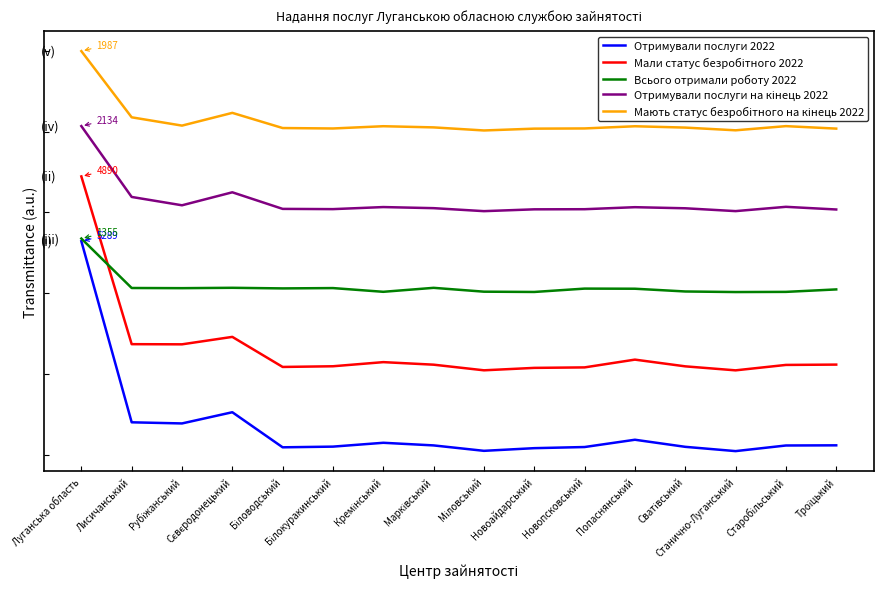

Reading left to right, extract all data points from this chart.

Отримували послуги 2022: Луганська область=5289	Лисичанський=814	Рубіжанський=786	Сєвєродонецький=1063	Біловодський=196	Білокуракинський=213	Кремінський=308	Марківський=243	Міловський=109	Новоайдарський=175	Новопсковський=203	Попаснянський=383	Сватівський=208	Станично-Луганський=102	Старобільський=241	Троїцький=245
Мали статус безробітного 2022: Луганська область=6890	Лисичанський=2745	Рубіжанський=2741	Сєвєродонецький=2925	Біловодський=2182	Білокуракинський=2199	Кремінський=2301	Марківський=2238	Міловський=2099	Новоайдарський=2159	Новопсковський=2171	Попаснянський=2363	Сватівський=2197	Станично-Луганський=2098	Старобільський=2232	Троїцький=2240
Всього отримали роботу 2022: Луганська область=5355	Лисичанський=4133	Рубіжанський=4129	Сєвєродонецький=4138	Біловодський=4123	Білокуракинський=4131	Кремінський=4039	Марківський=4137	Міловський=4042	Новоайдарський=4035	Новопсковський=4118	Попаснянський=4115	Сватівський=4047	Станично-Луганський=4033	Старобільський=4037	Троїцький=4098
Отримували послуги на кінець 2022: Луганська область=8134	Лисичанський=6383	Рубіжанський=6177	Сєвєродонецький=6498	Біловодський=6088	Білокуракинський=6082	Кремінський=6133	Марківський=6106	Міловський=6032	Новоайдарський=6077	Новопсковський=6080	Попаснянський=6130	Сватівський=6103	Станично-Луганський=6033	Старобільський=6139	Троїцький=6073
Мають статус безробітного на кінець 2022: Луганська область=9987	Лисичанський=8351	Рубіжанський=8146	Сєвєродонецький=8461	Біловодський=8086	Білокуракинський=8075	Кремінський=8131	Марківський=8102	Міловський=8026	Новоайдарський=8071	Новопсковський=8076	Попаснянський=8130	Сватівський=8097	Станично-Луганський=8030	Старобільський=8133	Троїцький=8072